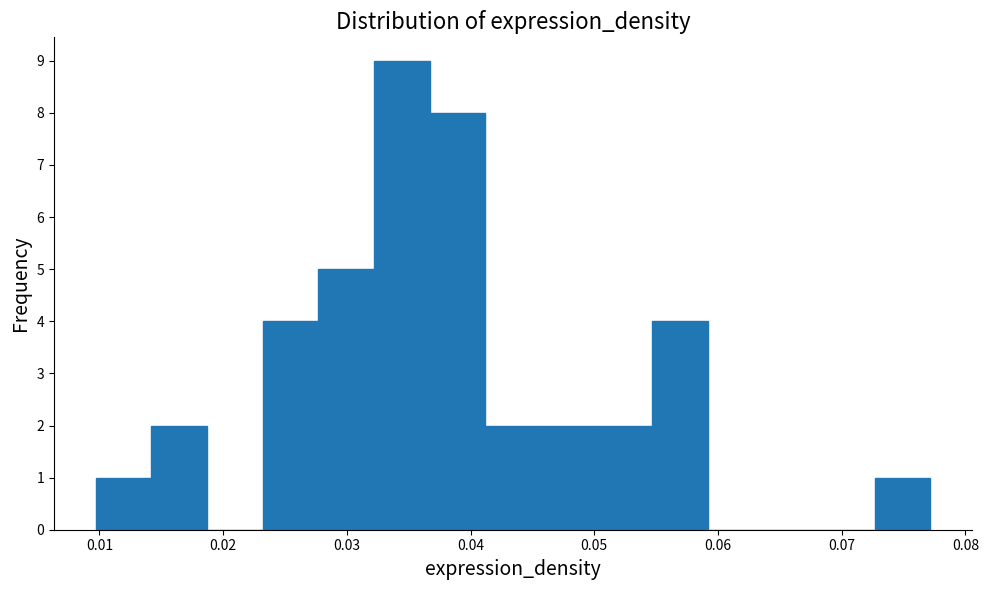

Reading left to right, transcribe this chart: for each bar, give the range it covers on the x-axis and its height. Neither the bar edges nor the heights are printed on the chart, so give them approximately, as read against the axes.

0.010 to 0.014: 1
0.014 to 0.019: 2
0.019 to 0.023: 0
0.023 to 0.028: 4
0.028 to 0.032: 5
0.032 to 0.037: 9
0.037 to 0.041: 8
0.041 to 0.046: 2
0.046 to 0.050: 2
0.050 to 0.055: 2
0.055 to 0.059: 4
0.059 to 0.064: 0
0.064 to 0.068: 0
0.068 to 0.073: 0
0.073 to 0.077: 1